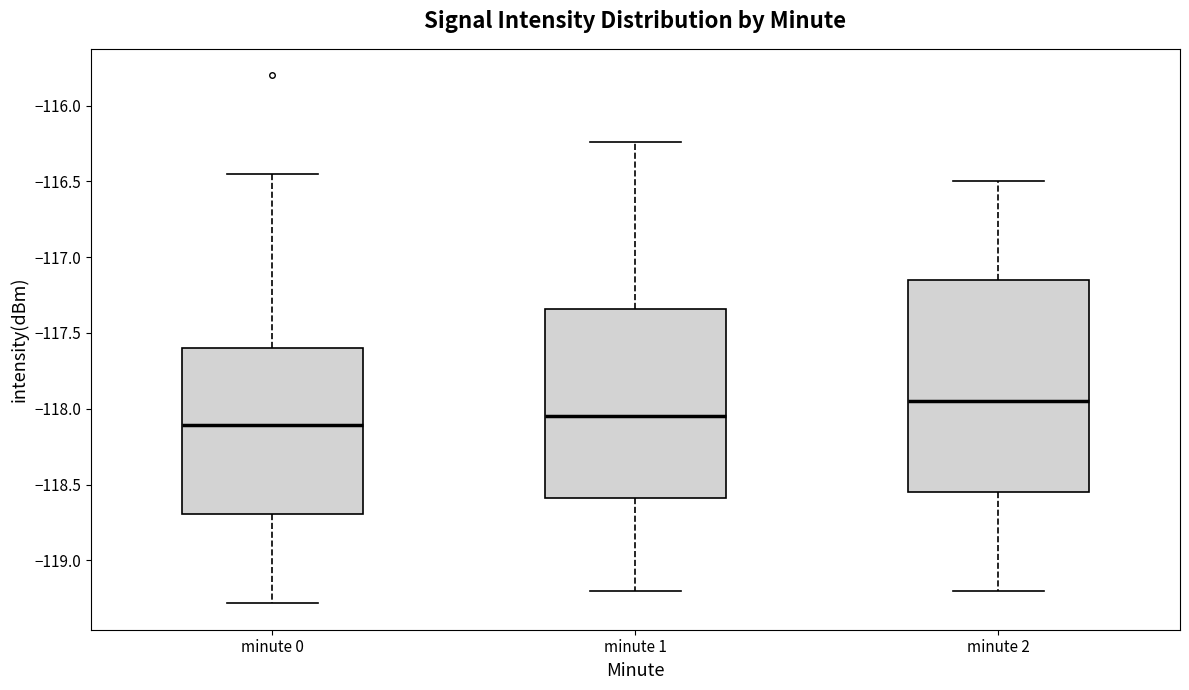

Reading left to right, transcribe this box plot: for each box, give where its median line is, the range the box spans, and where its two whiskers end, as read against the y-axis. The values are not printed on the chart, so give them approximately, as read against the axis.

minute 0: median -118.10, box -118.70 to -117.60, whiskers -119.30 to -116.45
minute 1: median -118.05, box -118.60 to -117.35, whiskers -119.20 to -116.25
minute 2: median -117.95, box -118.55 to -117.15, whiskers -119.20 to -116.50